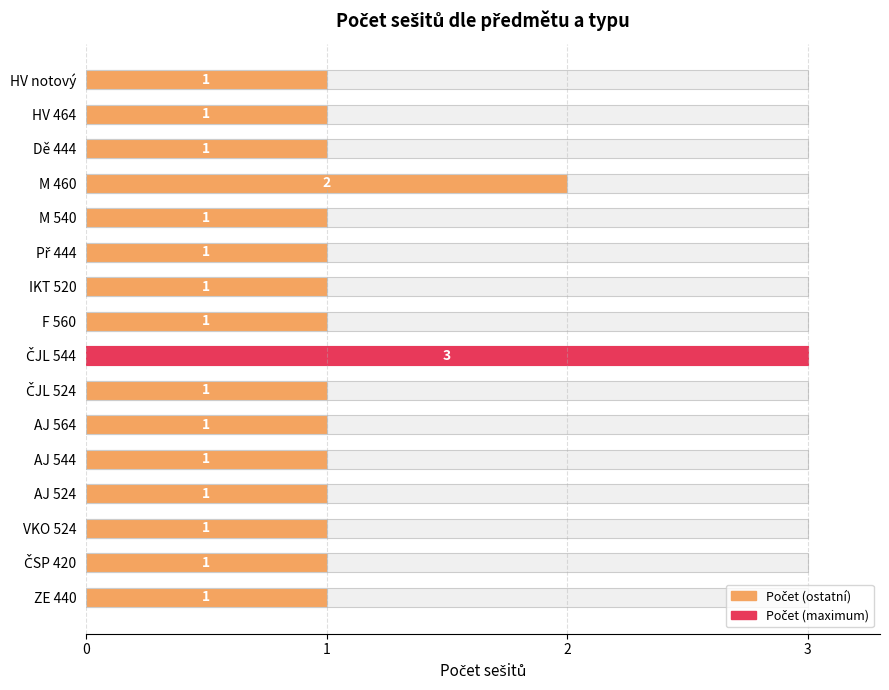

What is the ratio of the value at AJ 524 to the value at M 540?

1.0